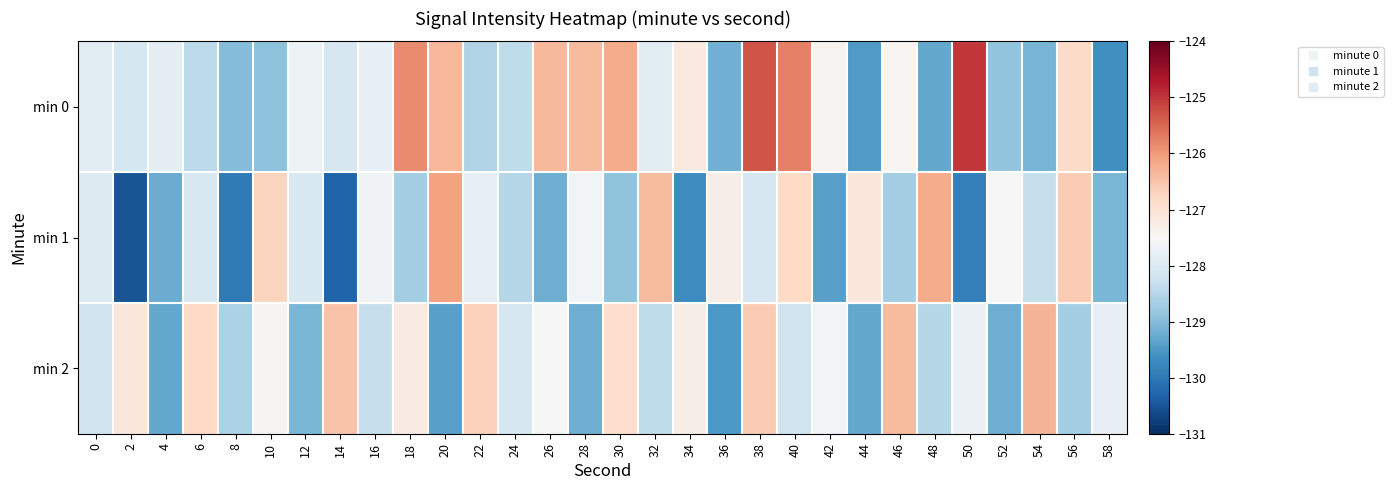

At which category is the sum across all series the highest?

38